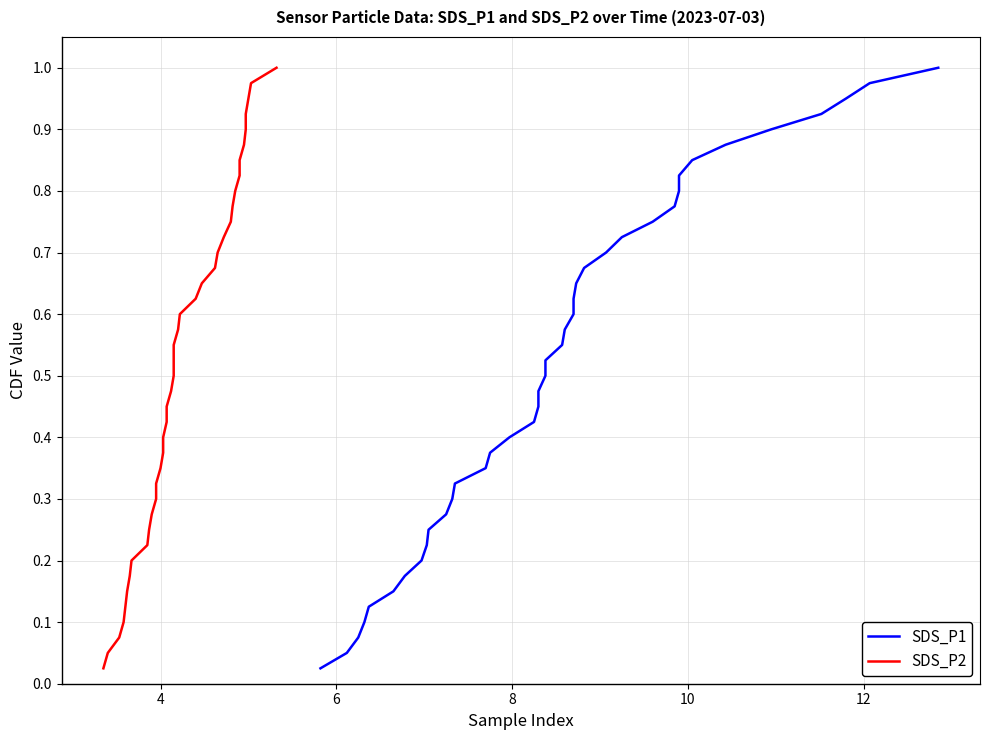

What is the difference between the maximum and second lowest values in the SDS_P2 series?

0.9